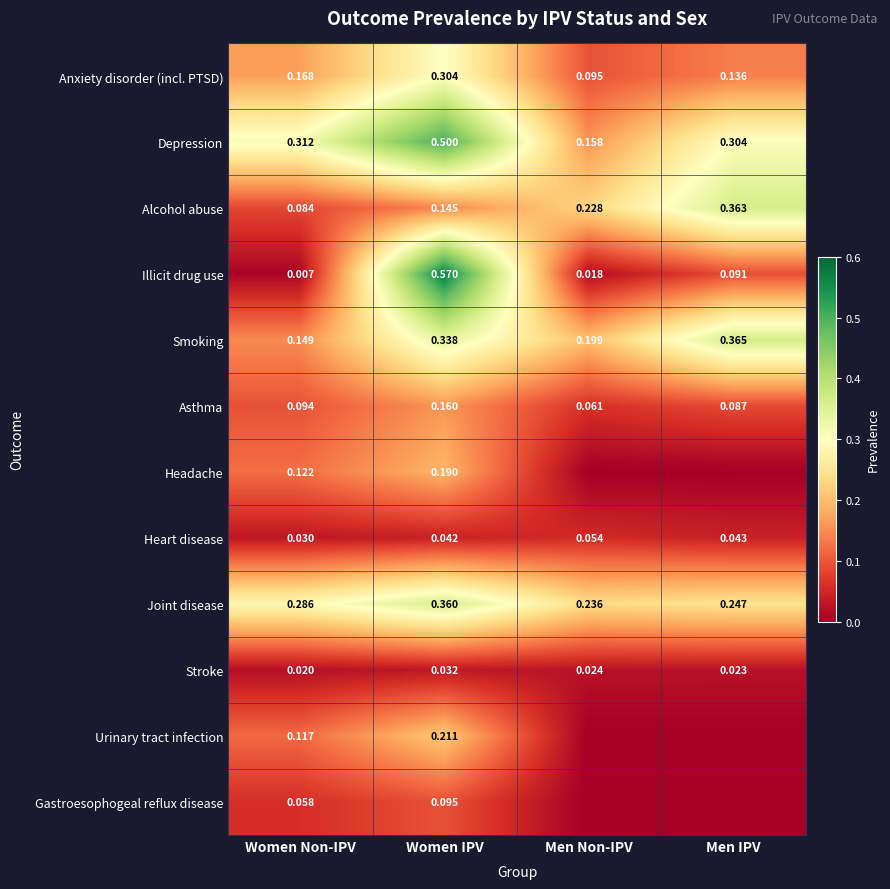

At which label is Stroke closest to 0?

Women Non-IPV